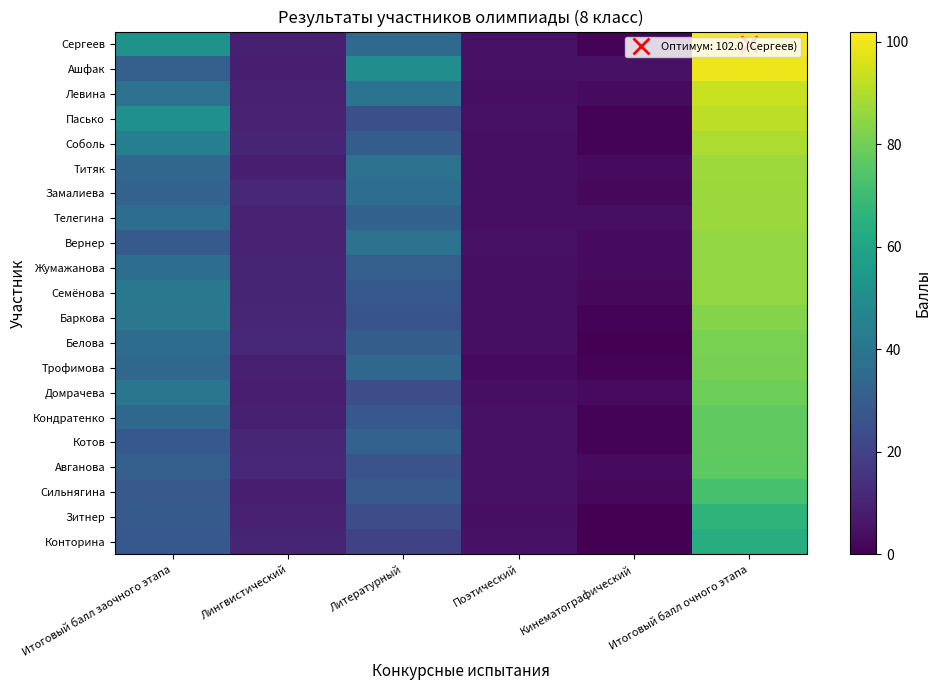

What is the spread (max minus min) of values at Кинематографический?

5.0